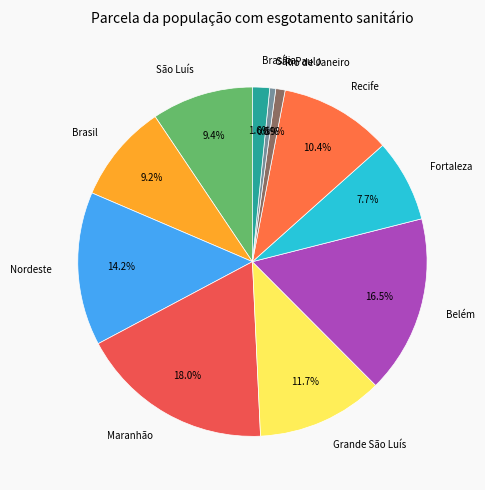

To the nearest percent, what is the average slice percentage?

9%